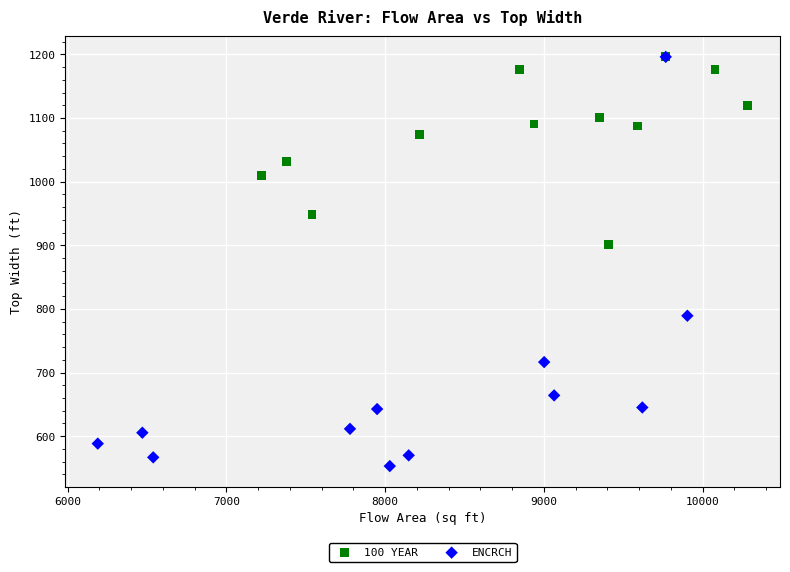

Which series has the widest spread of Y values?

ENCRCH